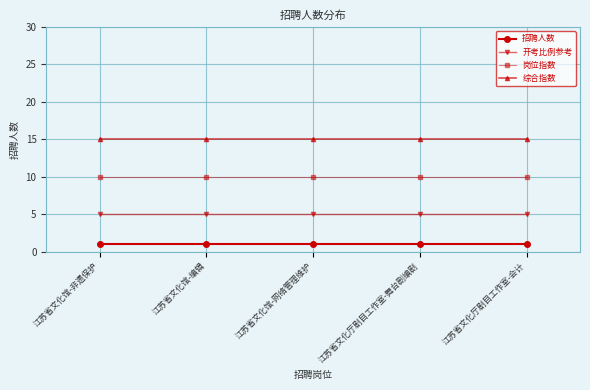

Is the value of 开考比例参考 at 江苏省文化馆-编辑 greater than the value of 岗位指数 at 江苏省文化厅剧目工作室-舞台剧编剧?

No